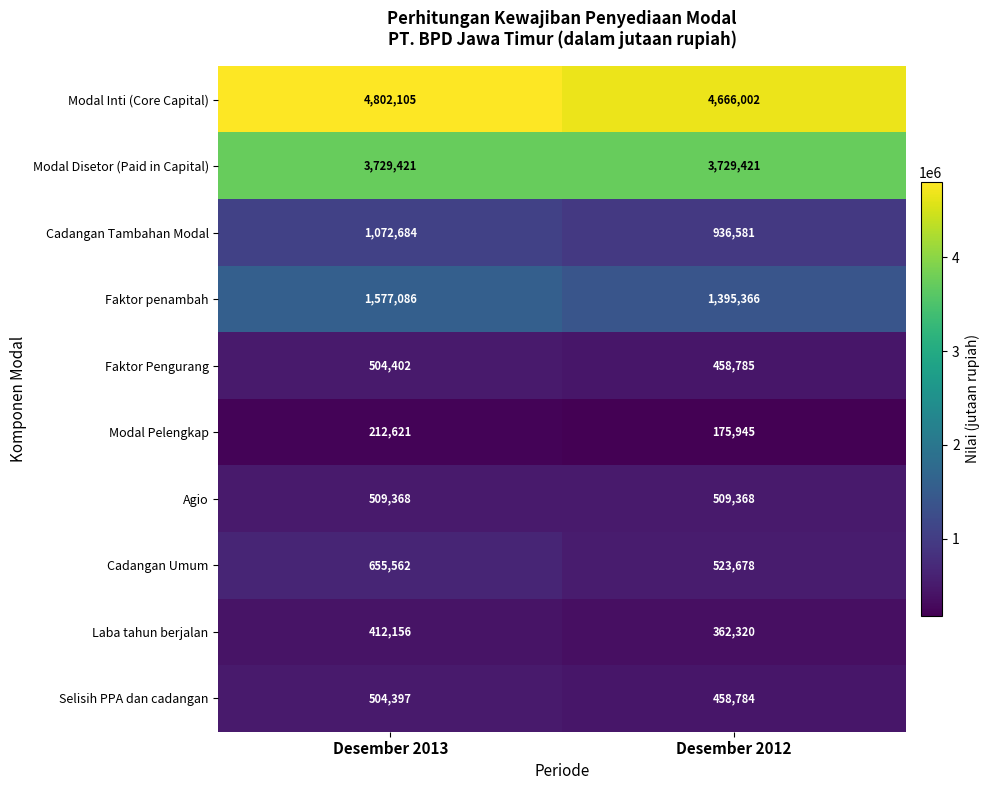

What is the sum of the Selisih PPA dan cadangan values at Desember 2013 and Desember 2012?

963181